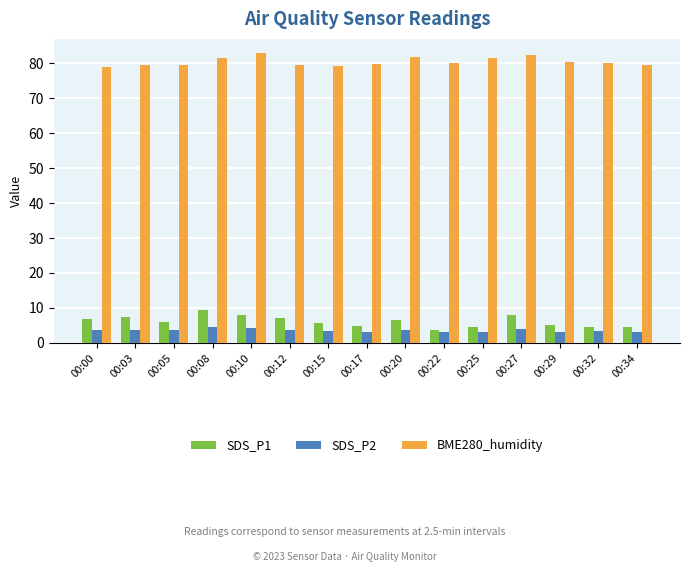

Rank the series at 00:27 from highest to lowest value.

BME280_humidity, SDS_P1, SDS_P2